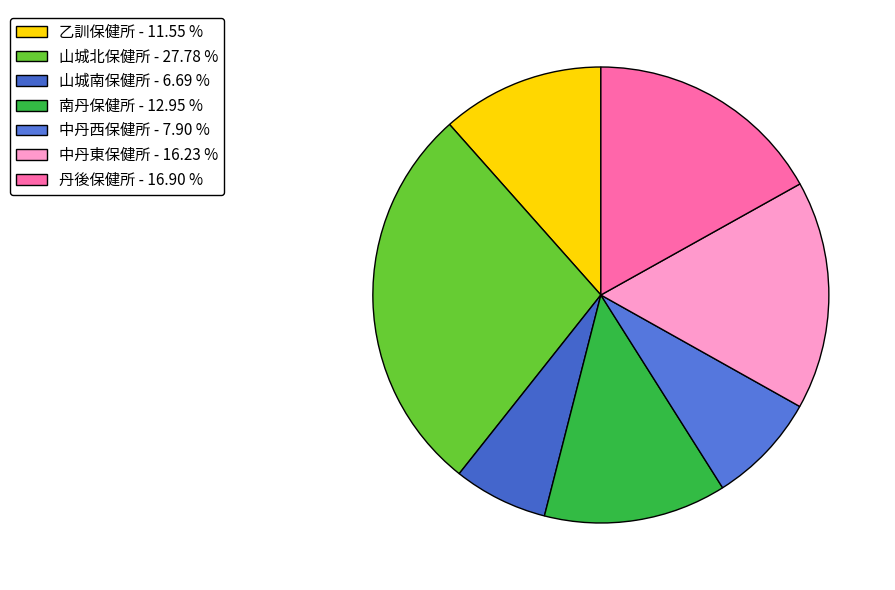

Which has a higher value, 中丹東保健所 or 山城北保健所?

山城北保健所